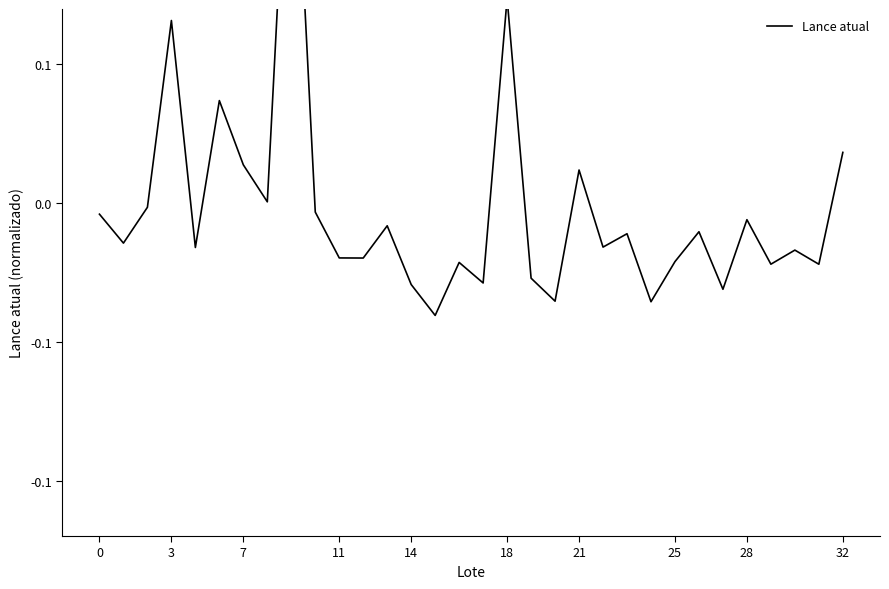

Which has a higher value, 32 or 10?

32